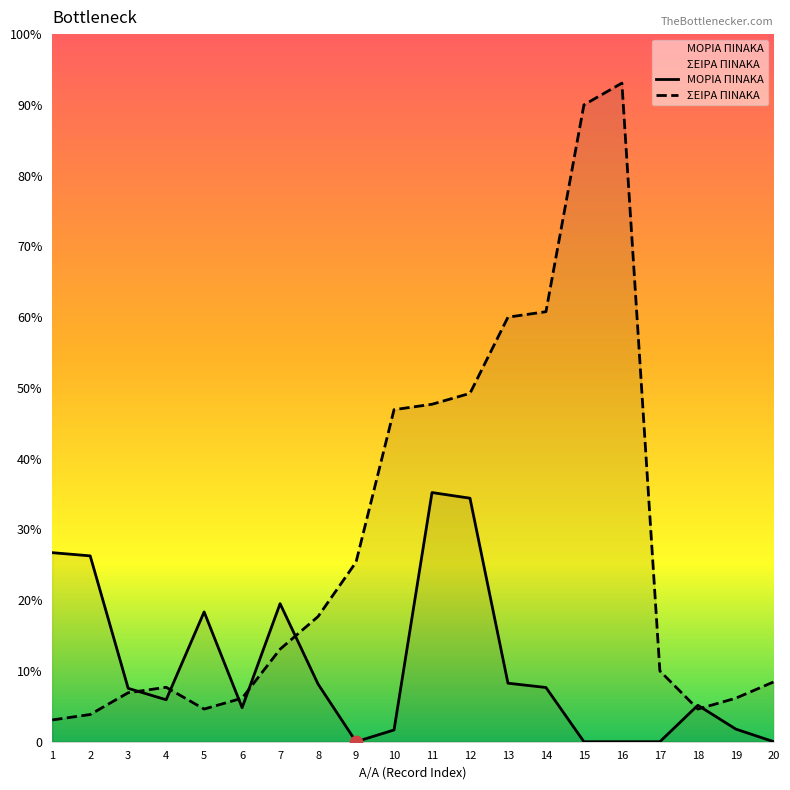

Which series has the largest Y range (max minus min)?

ΣΕΙΡΑ ΠΙΝΑΚΑ